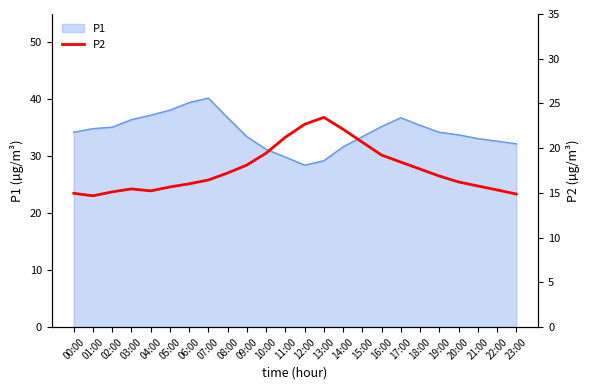

Reading left to right, transcribe all the data shown in this chart.

00:00=15.0	01:00=14.7	02:00=15.1	03:00=15.4	04:00=15.2	05:00=15.7	06:00=16.0	07:00=16.4	08:00=17.2	09:00=18.1	10:00=19.4	11:00=21.2	12:00=22.7	13:00=23.4	14:00=22.1	15:00=20.7	16:00=19.2	17:00=18.4	18:00=17.7	19:00=16.9	20:00=16.2	21:00=15.8	22:00=15.3	23:00=14.9